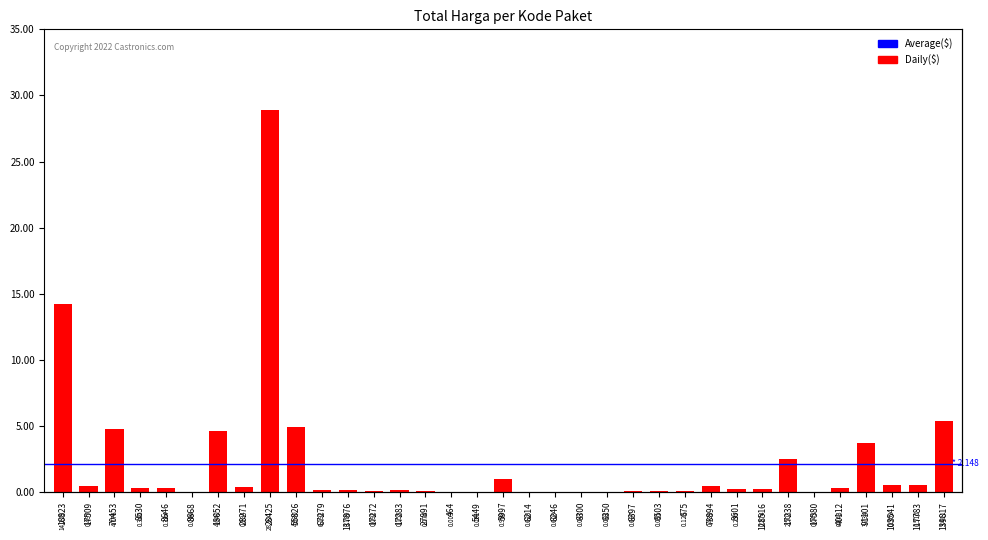

Rank the categories by value from lowest to highest.

5449, 6350, 6246, 464, 8668, 6214, 17580, 6300, 6503, 27891, 6397, 17272, 675, 17283, 137876, 67279, 8601, 128516, 8646, 8530, 40112, 28271, 73894, 17509, 117783, 103541, 5997, 17238, 91101, 13652, 70453, 55826, 139817, 16823, 28425